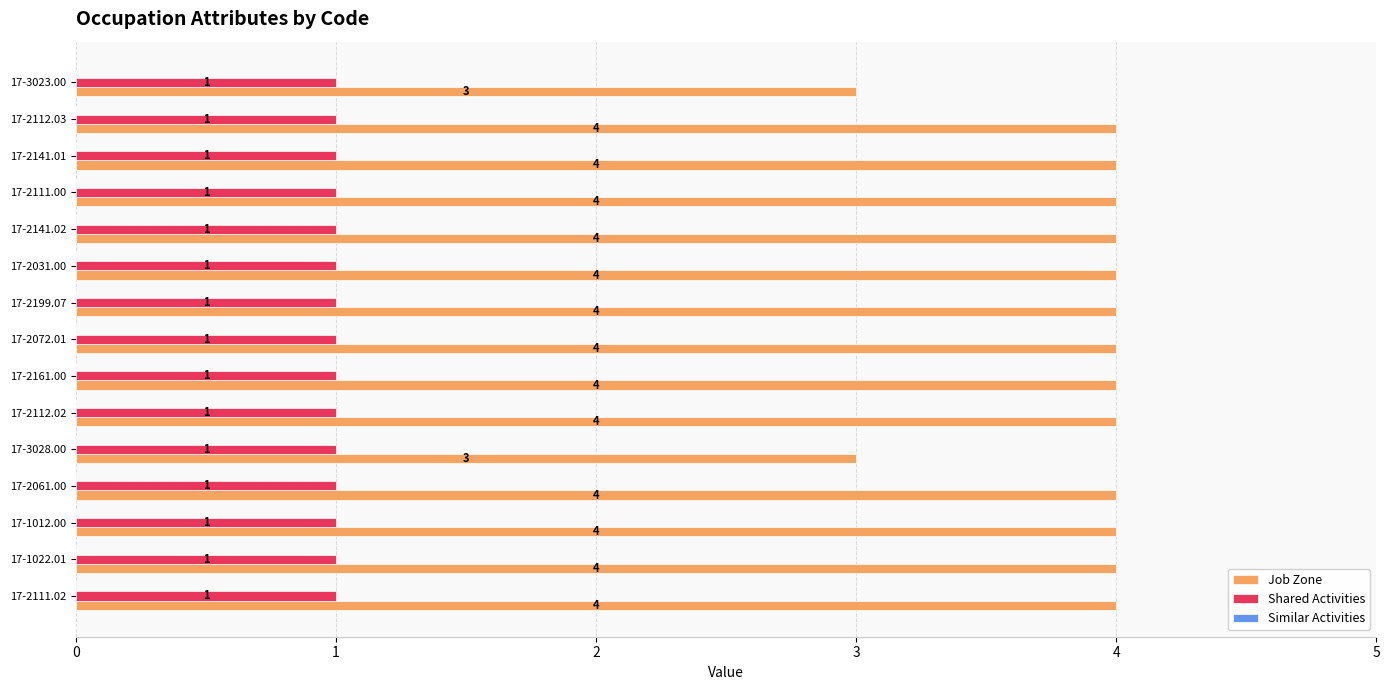

How many series are shown in this chart?

2